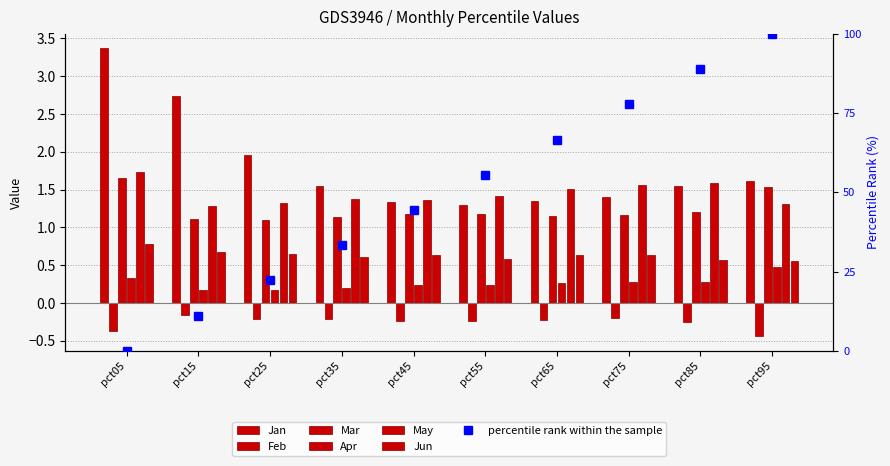

What is the difference between the maximum and minimum values in the Apr series?

0.3